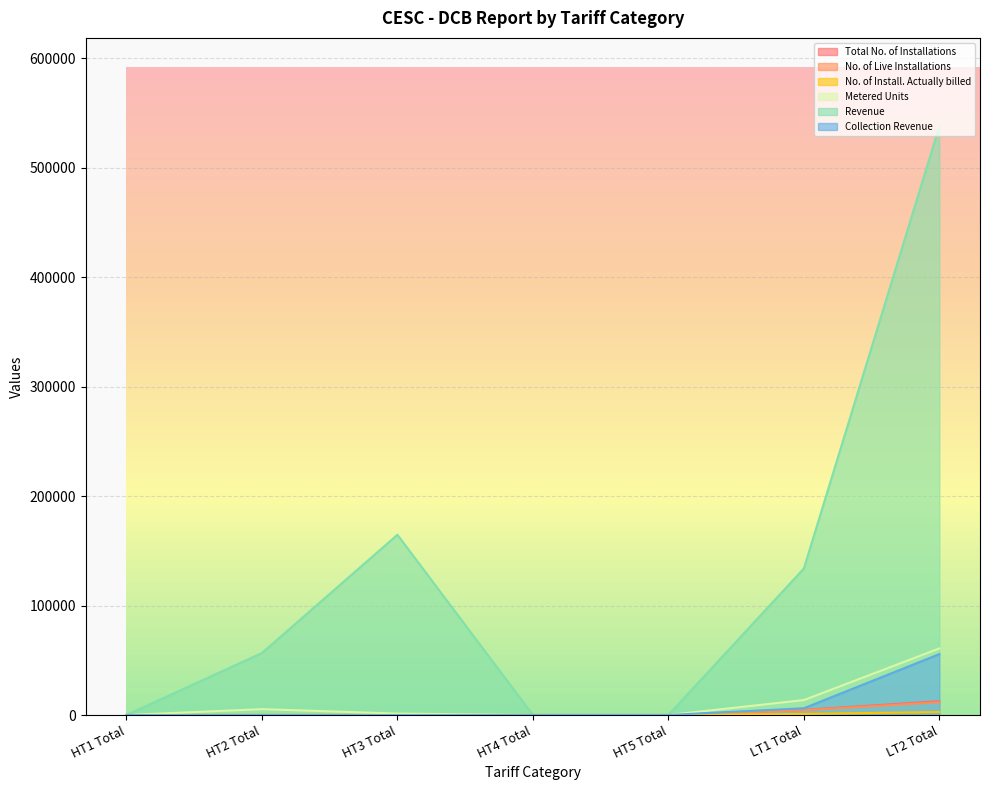

Is it true that No. of Live Installations equals 0.0 at HT4 Total?

True